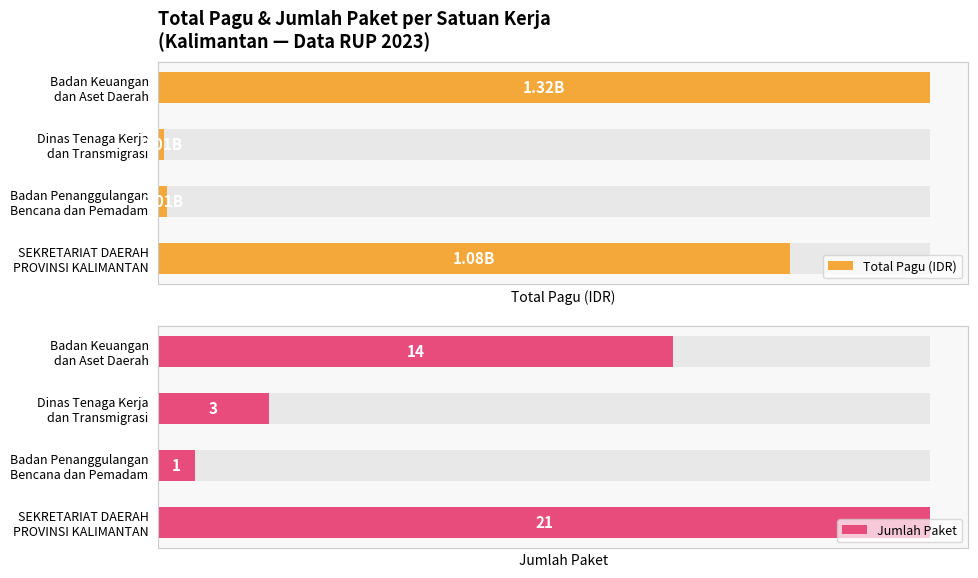

The value of Jumlah Paket at Dinas Tenaga Kerja dan Transmigrasi is 3. True or false?

True